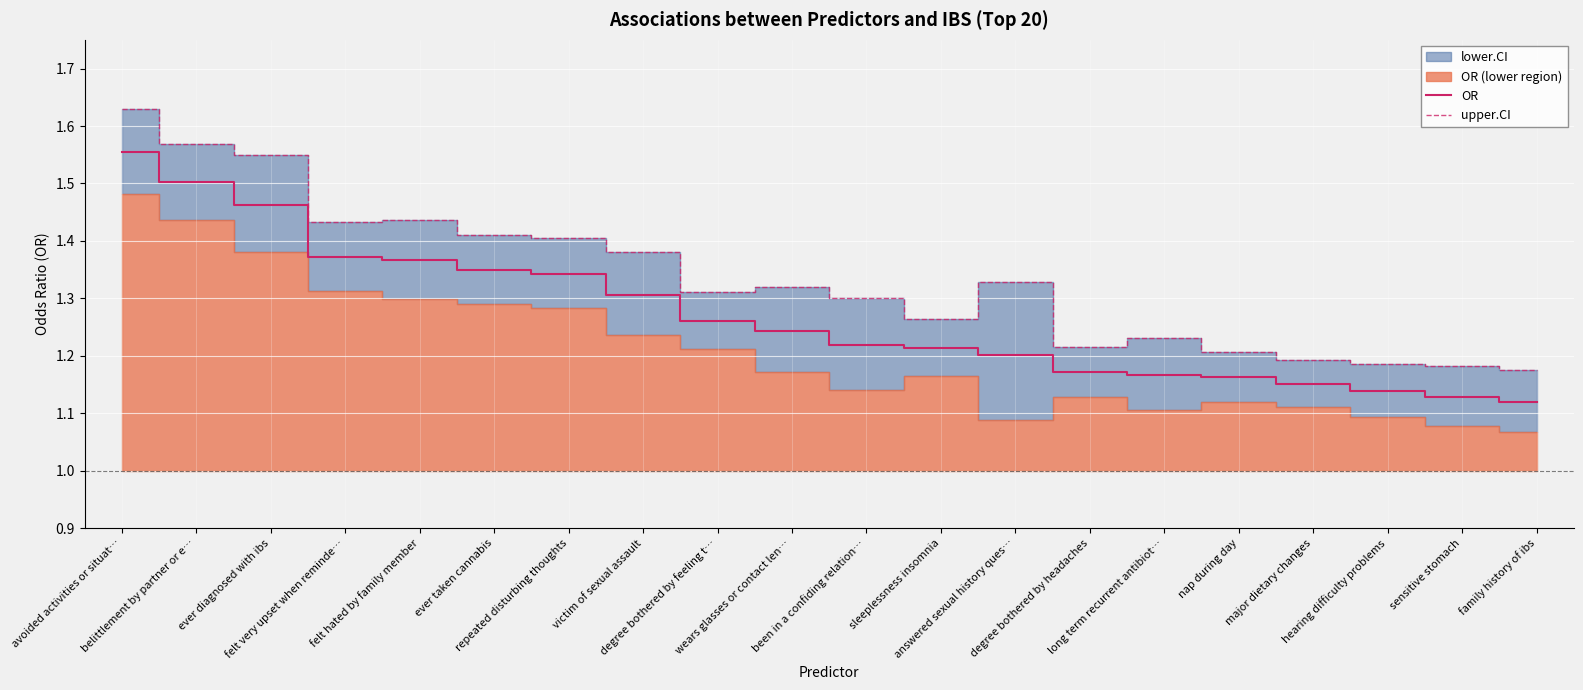

True or false: OR has more than 0 interior local peaks.

False